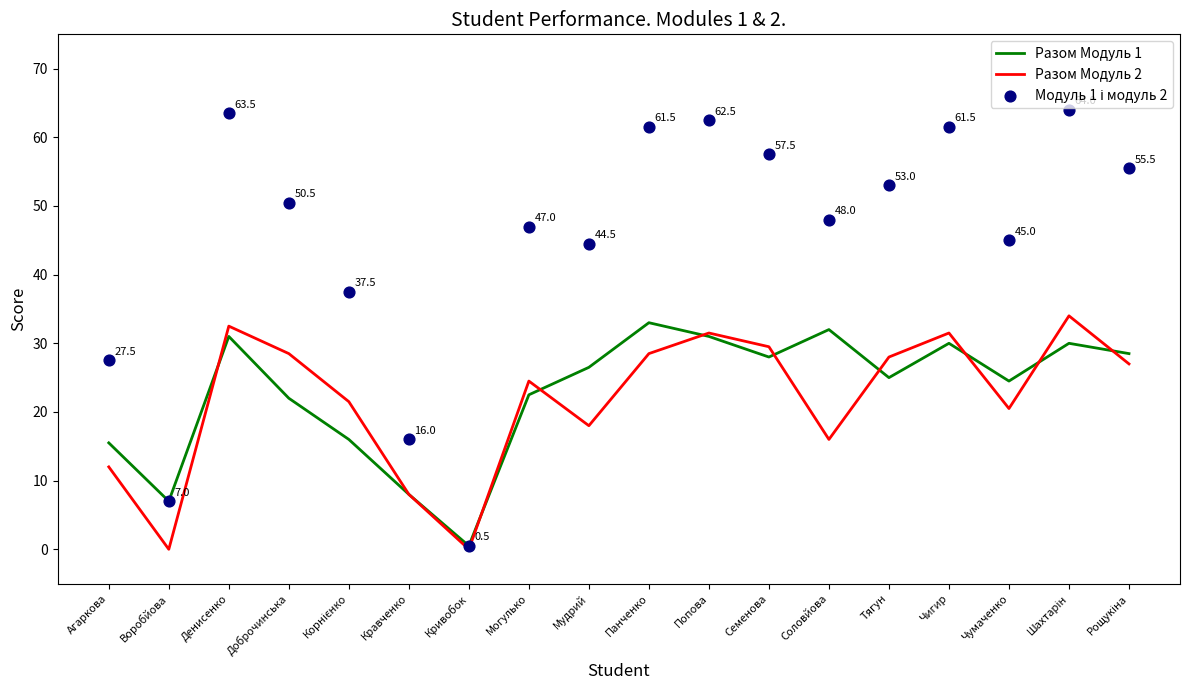

At how many categories does at least one series exceed 1?

17